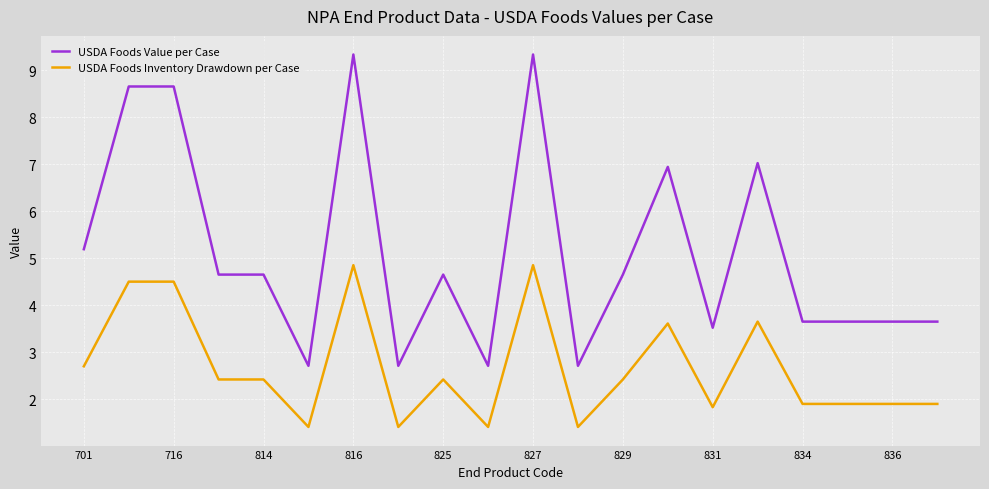

What is the smallest value displayed?

1.4